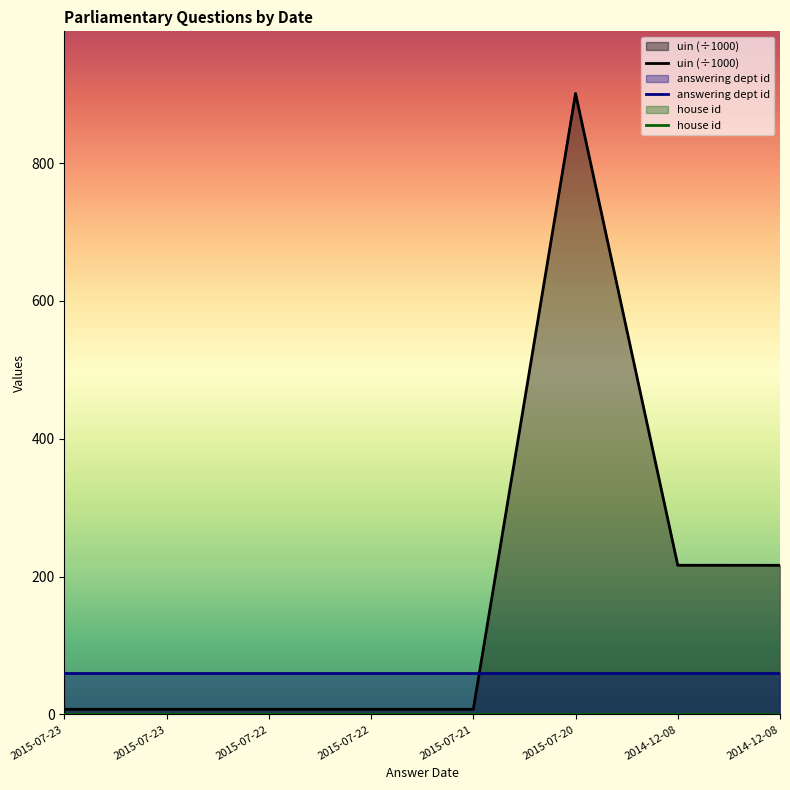

What is the spread (max minus min) of values at 2015-07-22?

59.0